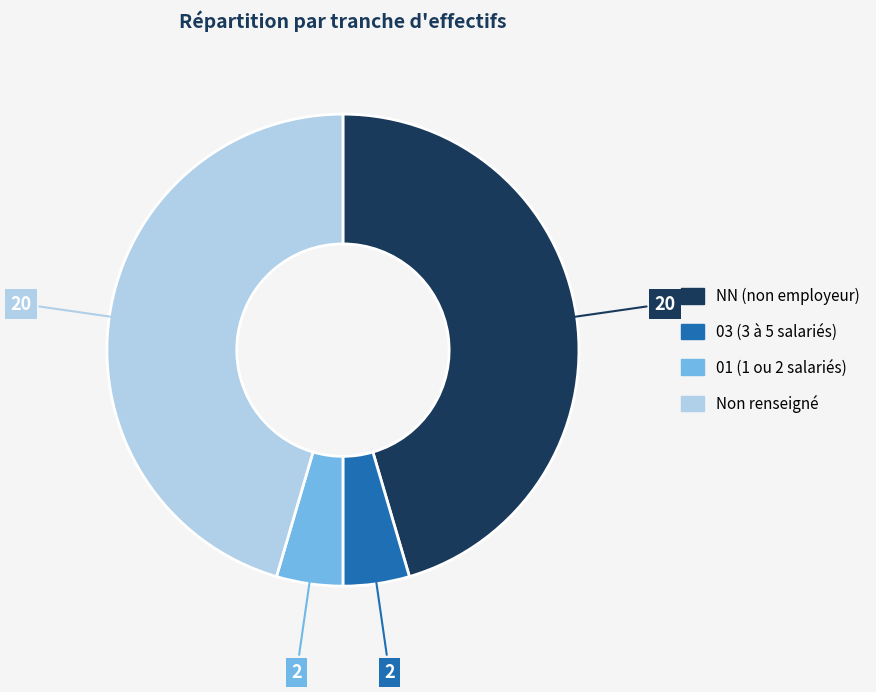

Count the number of slices in the pie.

4